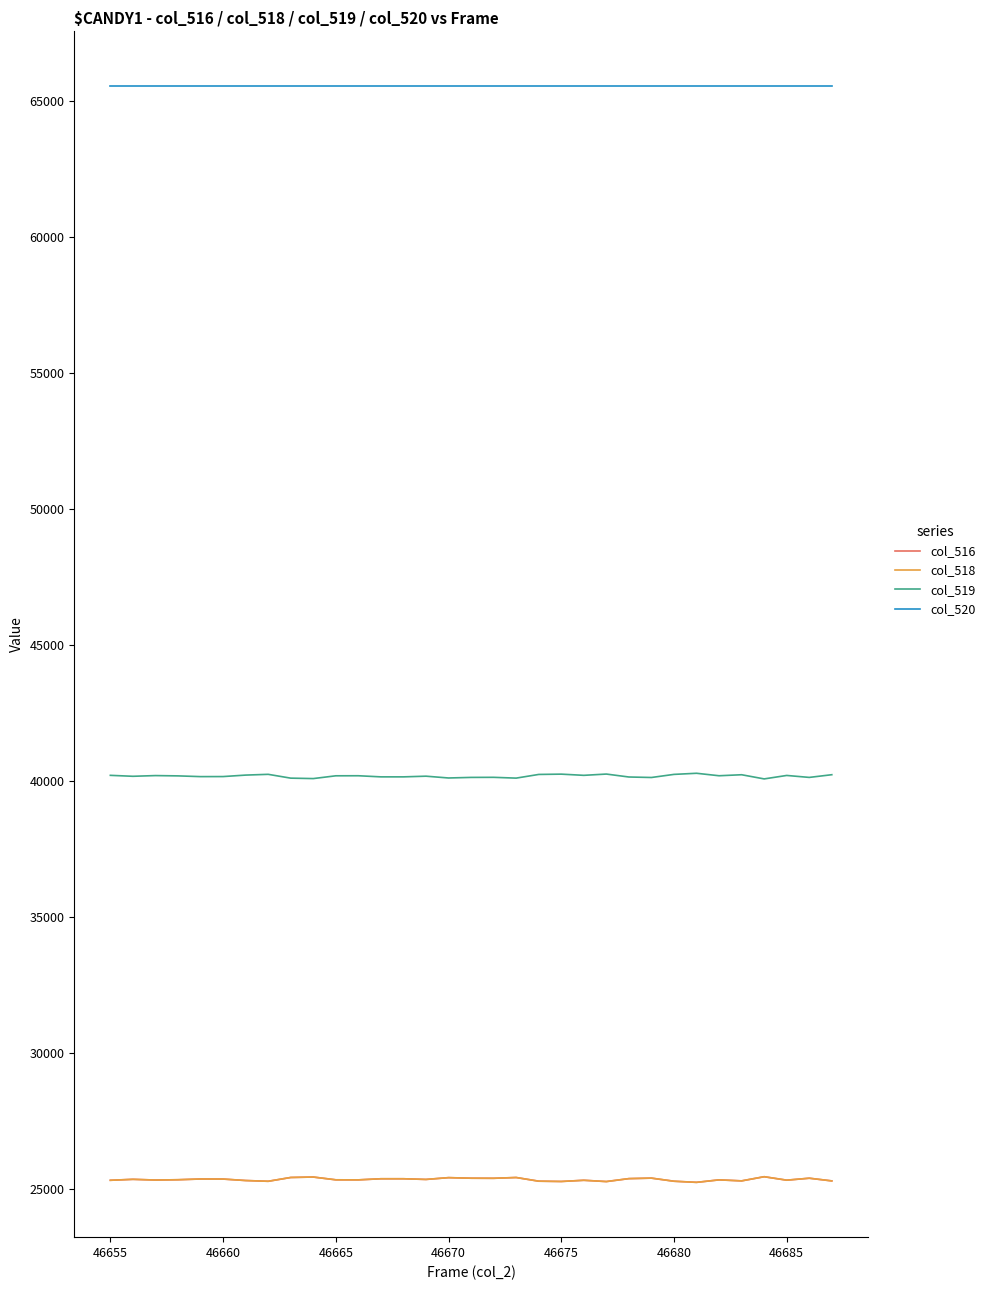

Does the chart display data point markers on the line(s)?

No